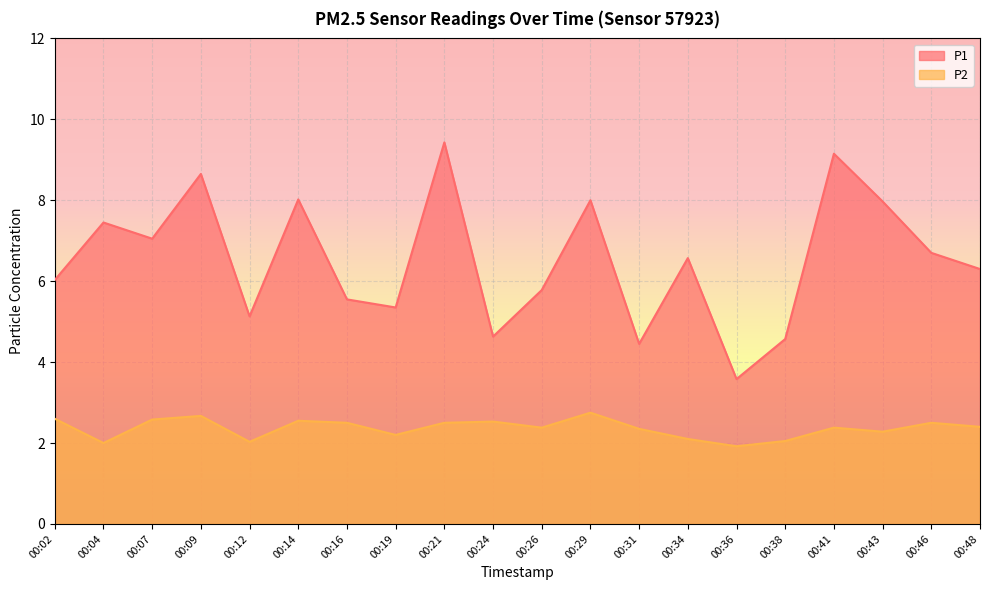

True or false: P1 and P2 intersect in this chart.

False